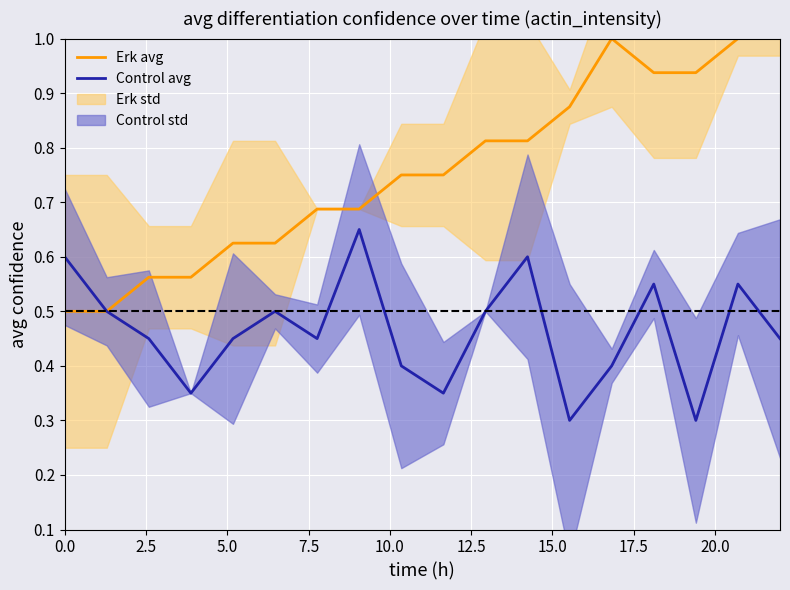

How many Control avg values are between 0 and 1?

18